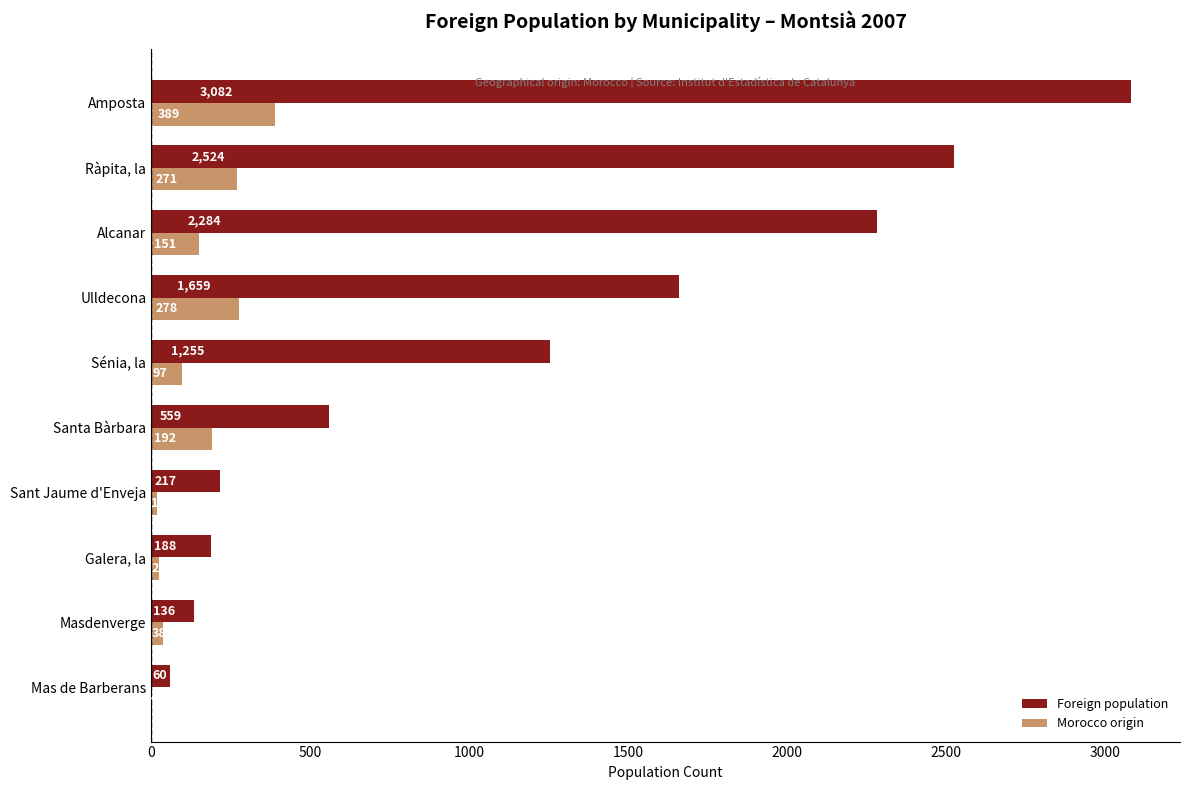

Which series has the largest total across all categories?

Foreign population